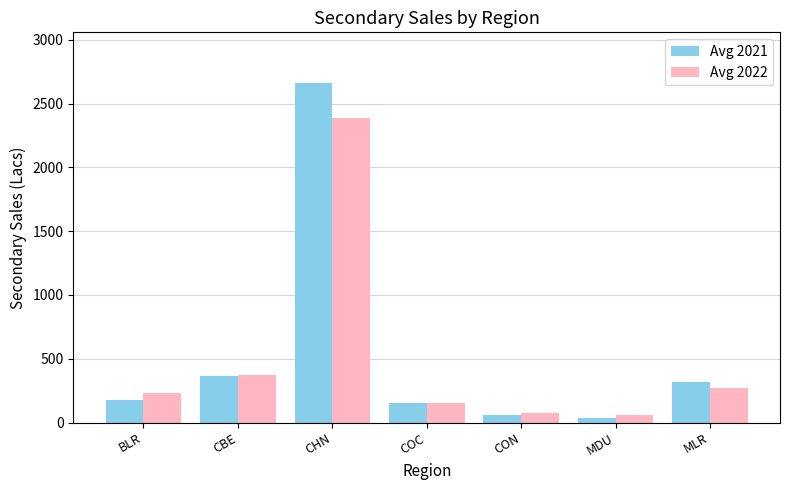

What are all the series names shown in the legend?

Avg 2021, Avg 2022